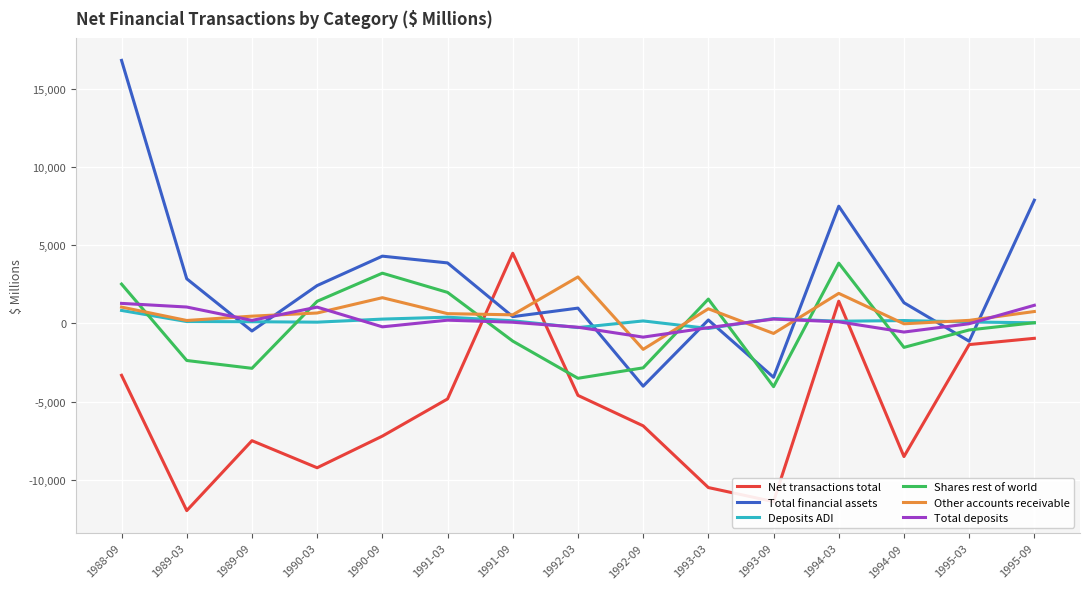

What is the difference between the Total deposits values at 1988-09 and 1994-09?

1833